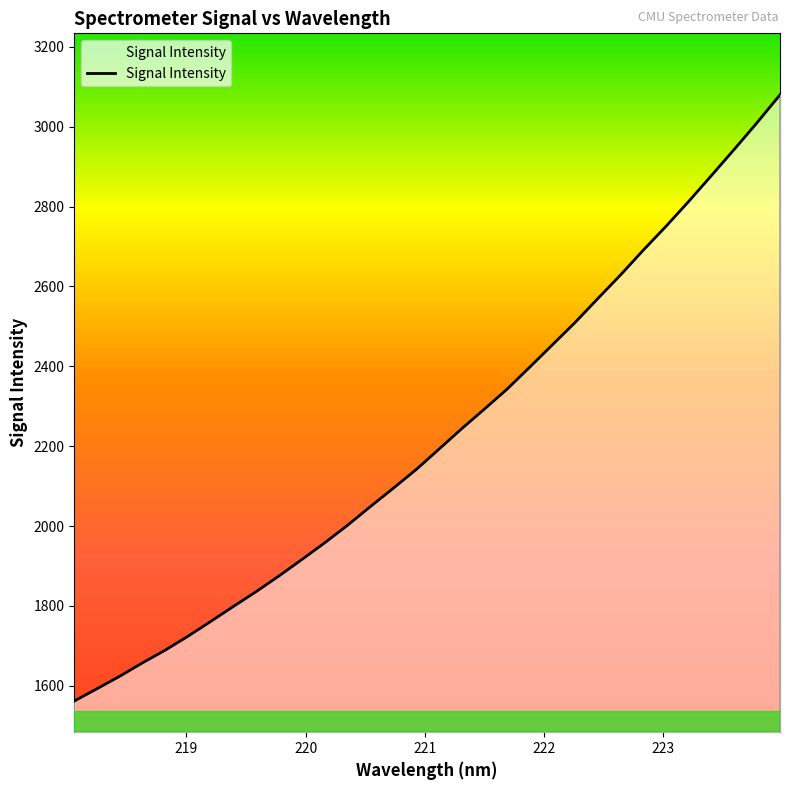

What is the smallest value displayed?

1561.6